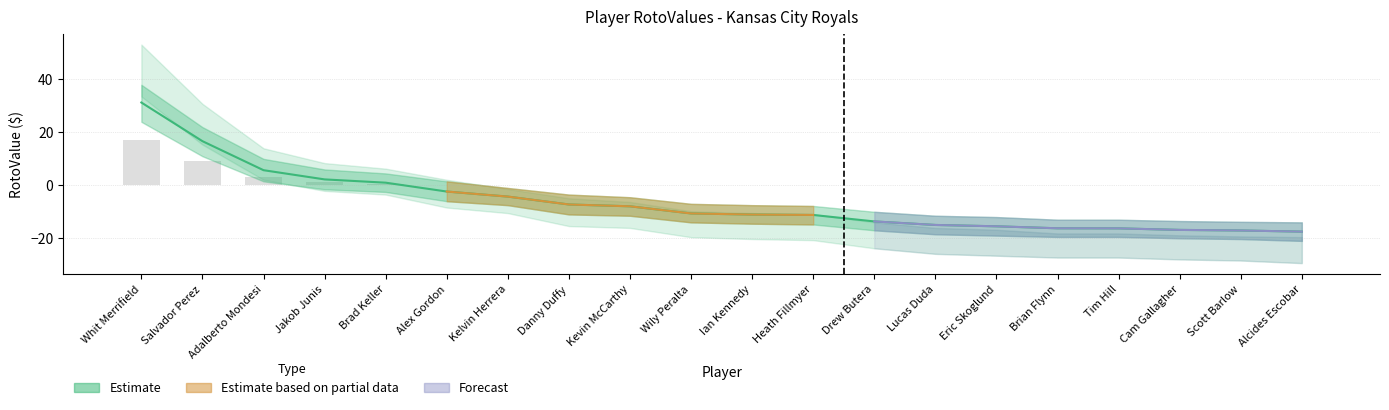

What is the difference between the RotoValue values at Heath Fillmyer and Salvador Perez?

27.9